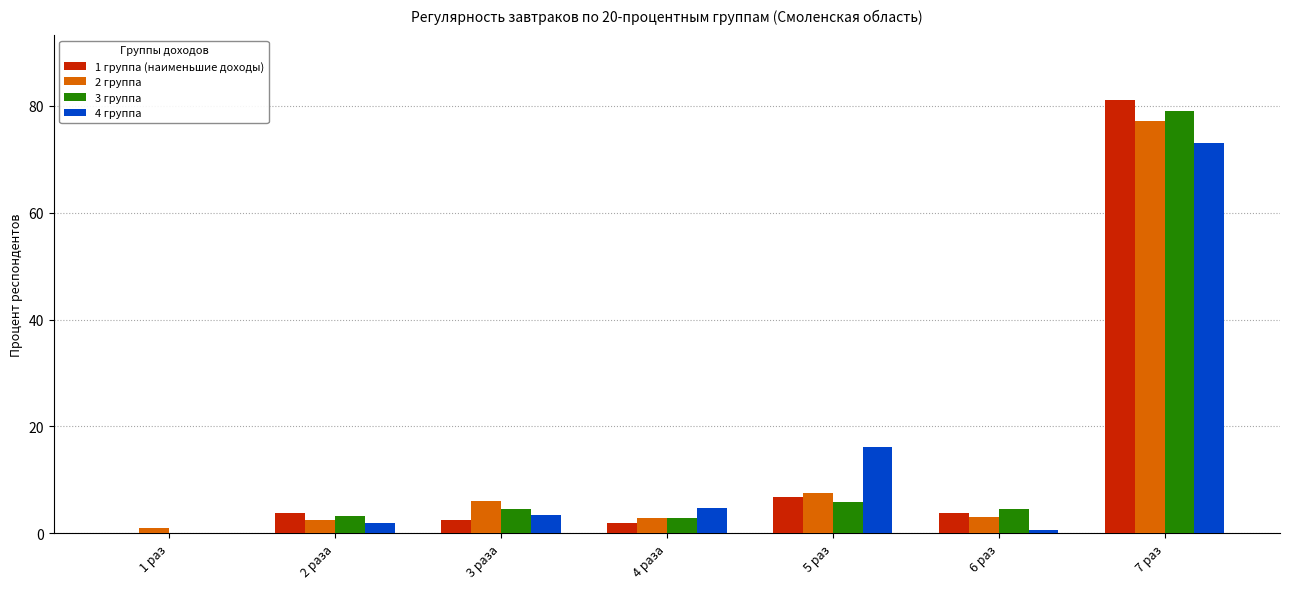

What is the total value across all series at 5 раз?

36.5